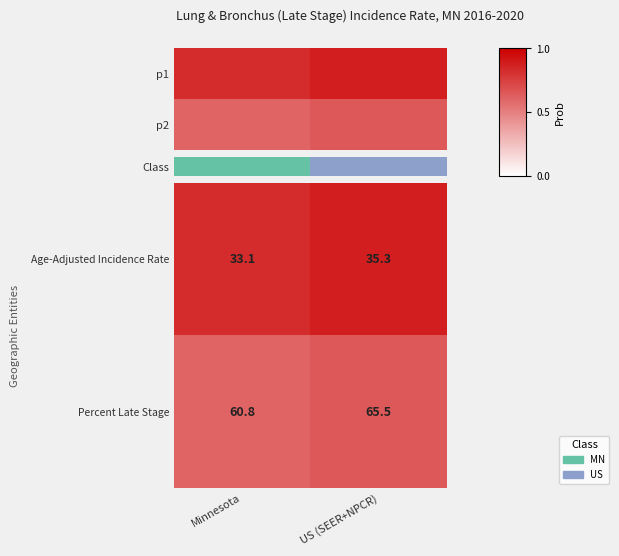

Rank the categories by Age-Adjusted Incidence Rate value from highest to lowest.

US (SEER+NPCR), Minnesota